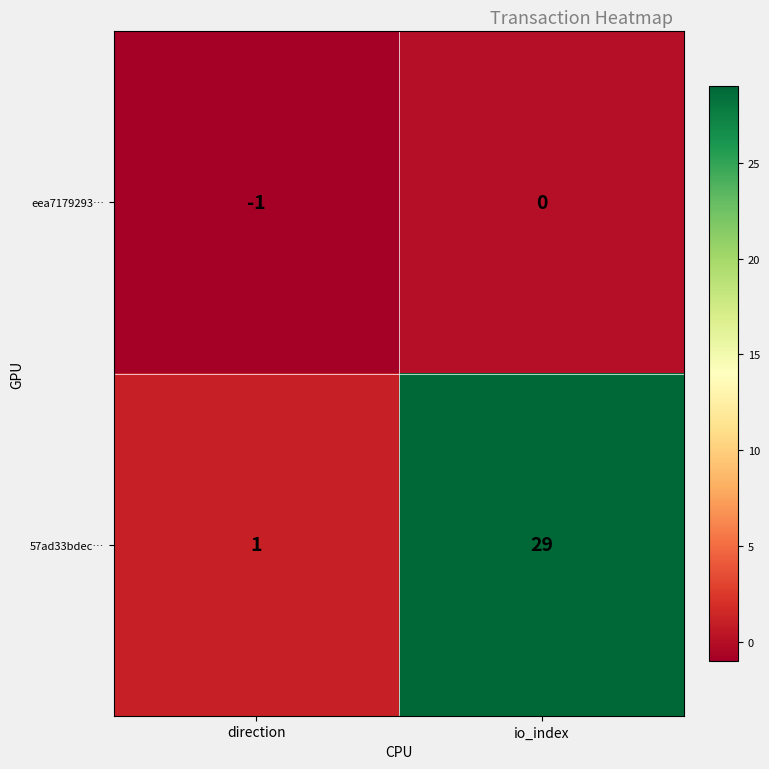

What is the sum of the 57ad33bdec… values at io_index and direction?

30